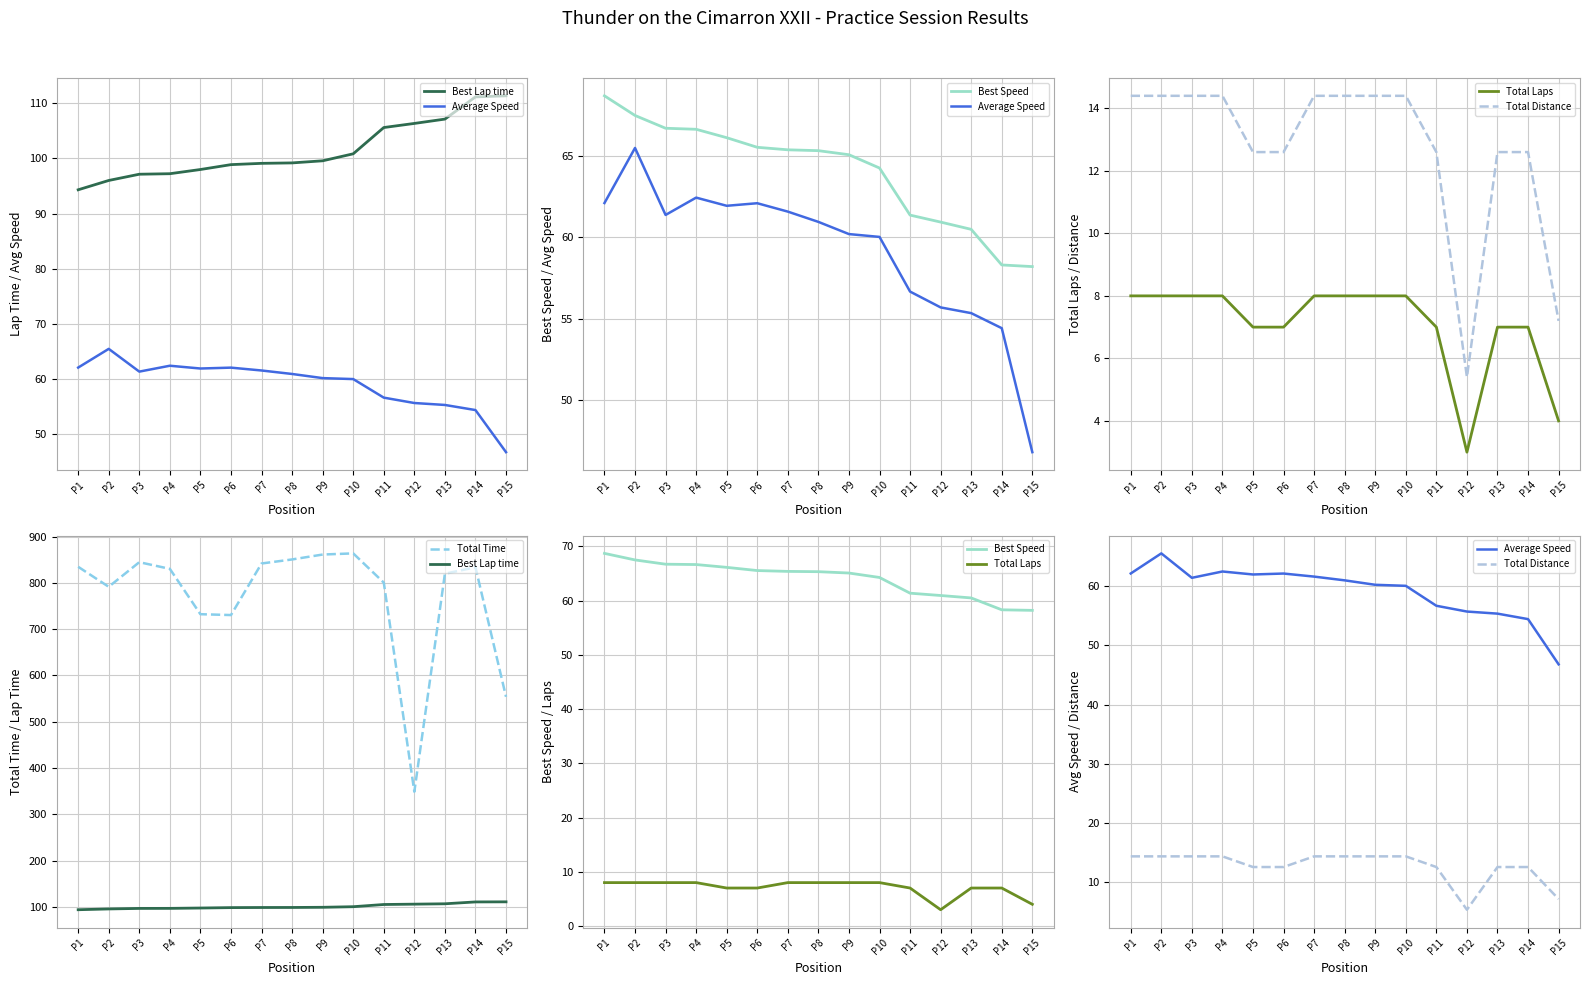

How many lines are shown in the chart?

6